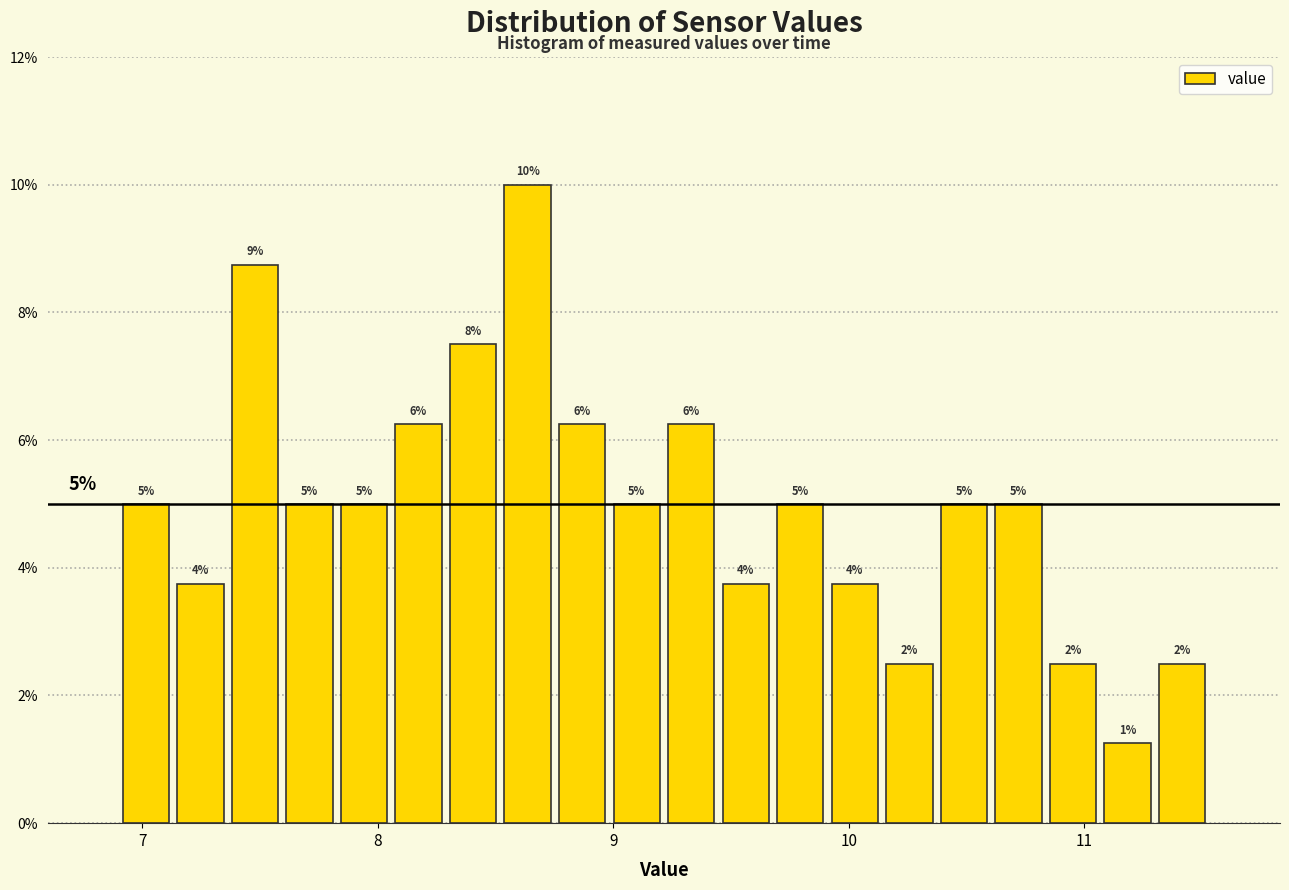

Around what value on the x-axis is the tallest bar? Give the approximate position of its centre, as read against the axis.

8.6